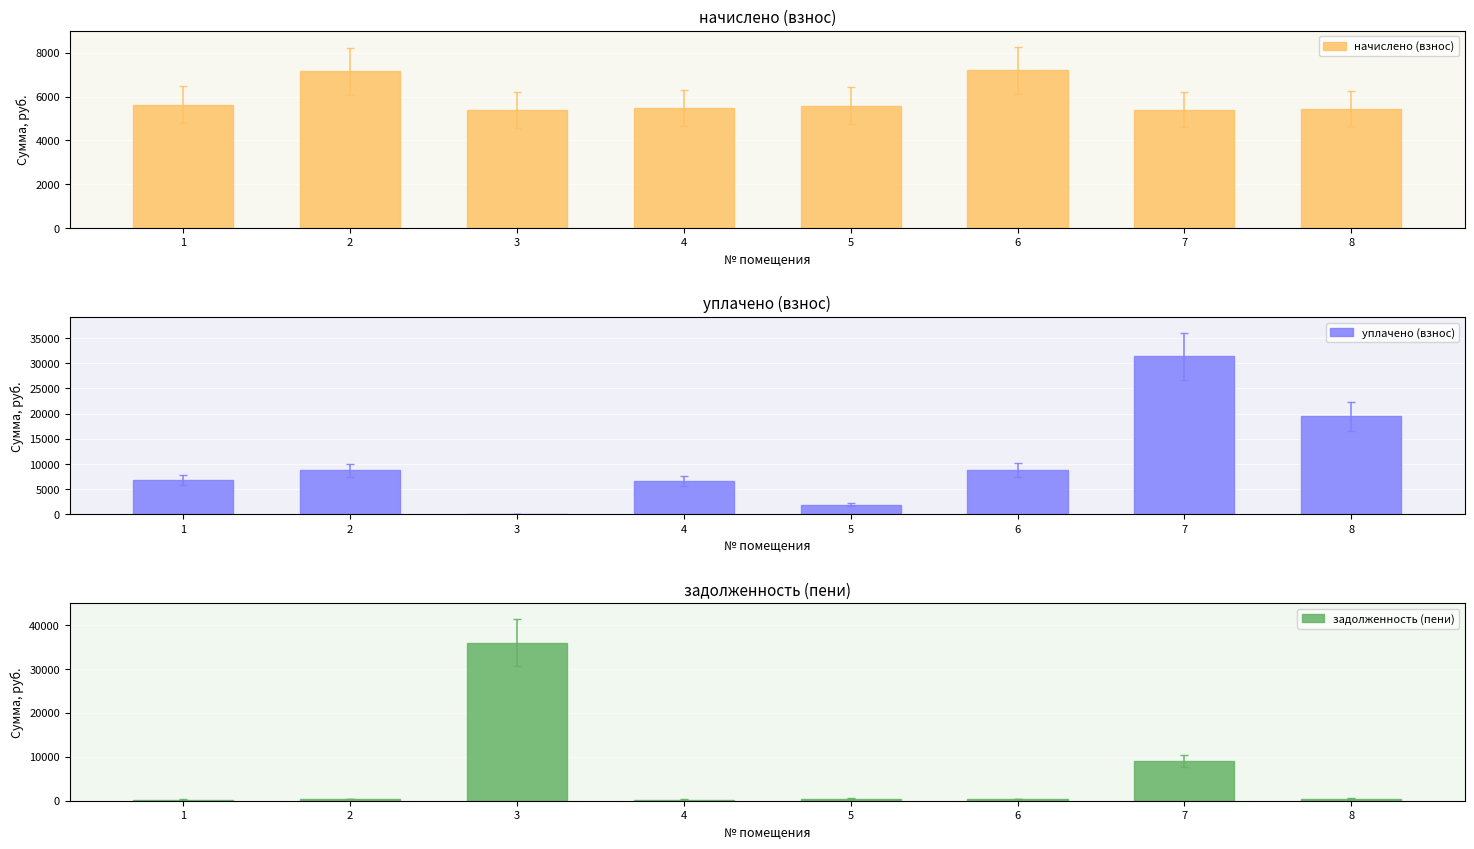

What is the value of the начислено (взнос) bar at the 7th from the left?

5404.9